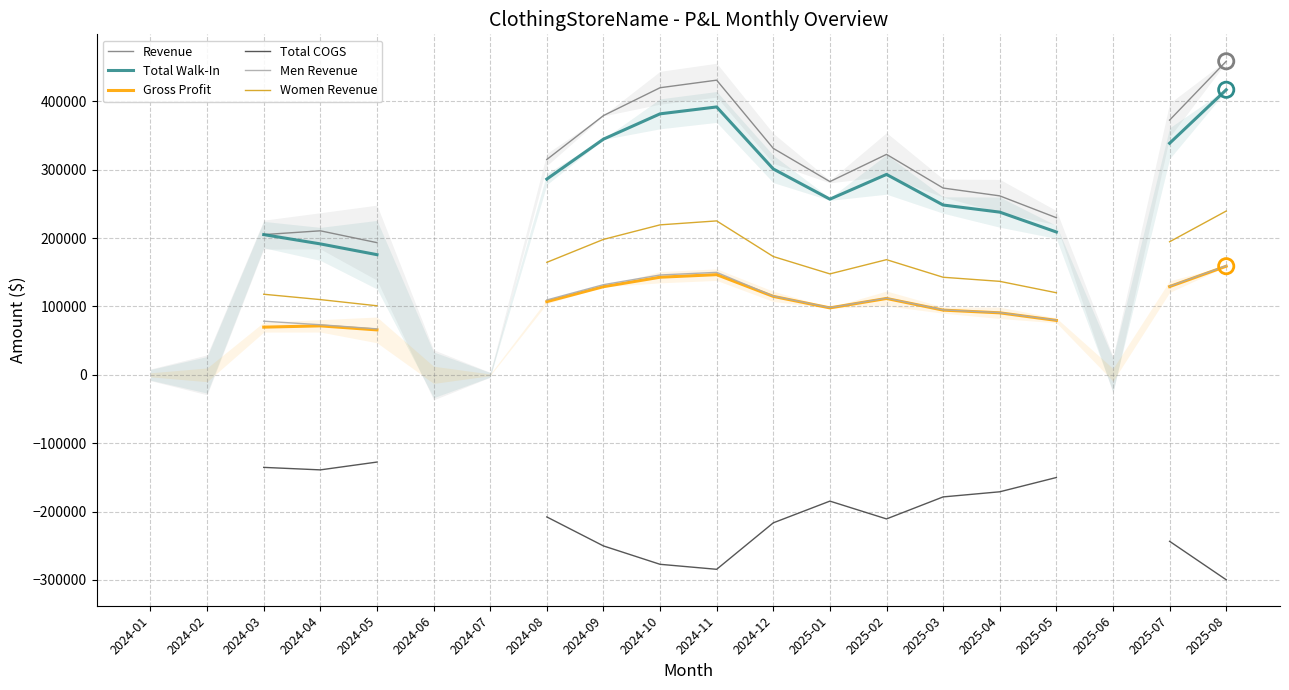

What are all the series names shown in the legend?

Revenue, Total Walk-In, Gross Profit, Total COGS, Men Revenue, Women Revenue